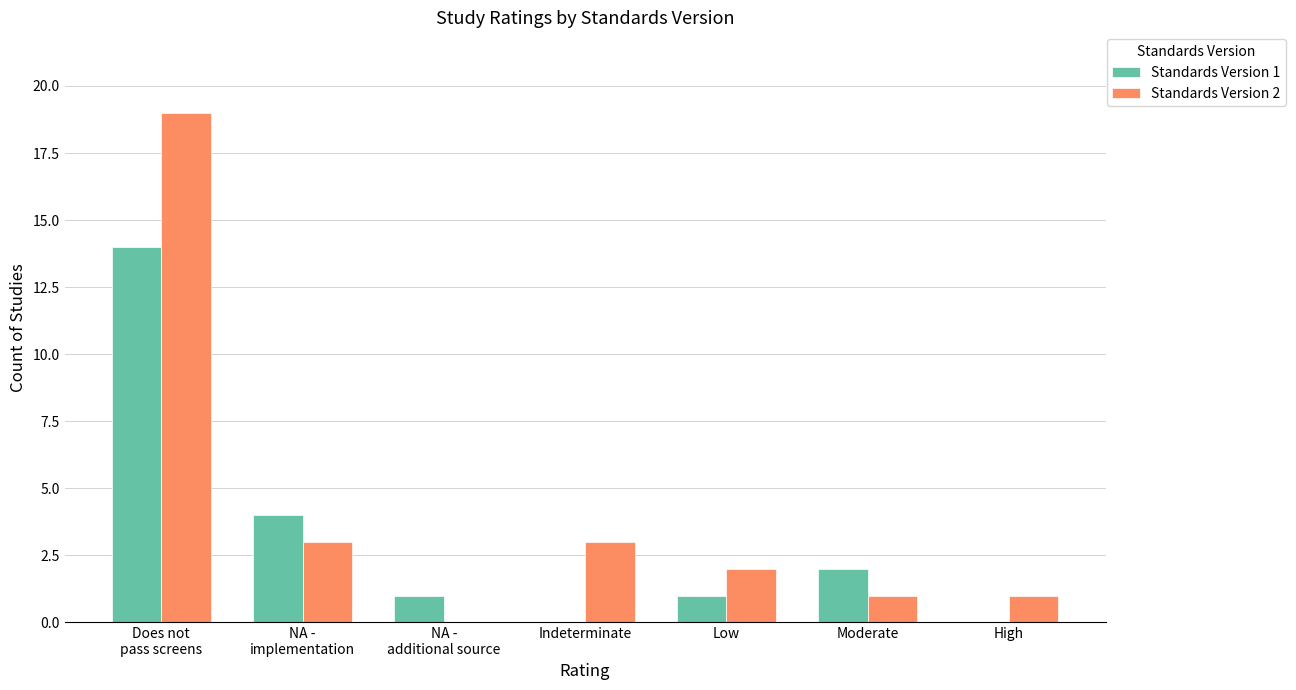

What is the greatest value displayed?

19